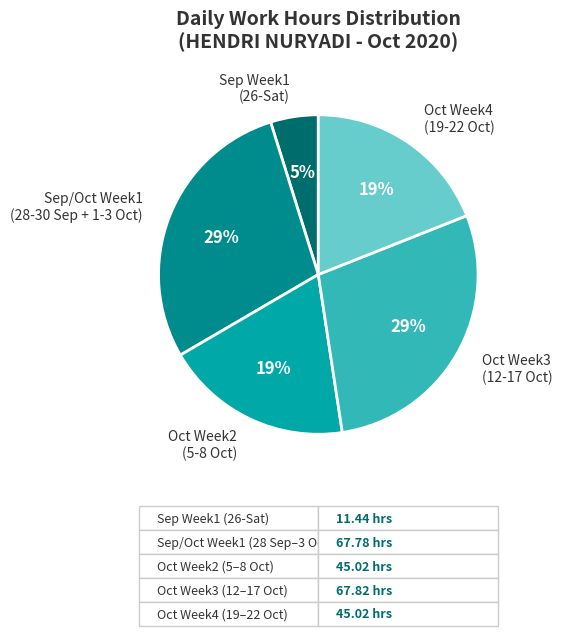

What is the smallest slice in the pie chart?

Sep Week1 (26-Sat)